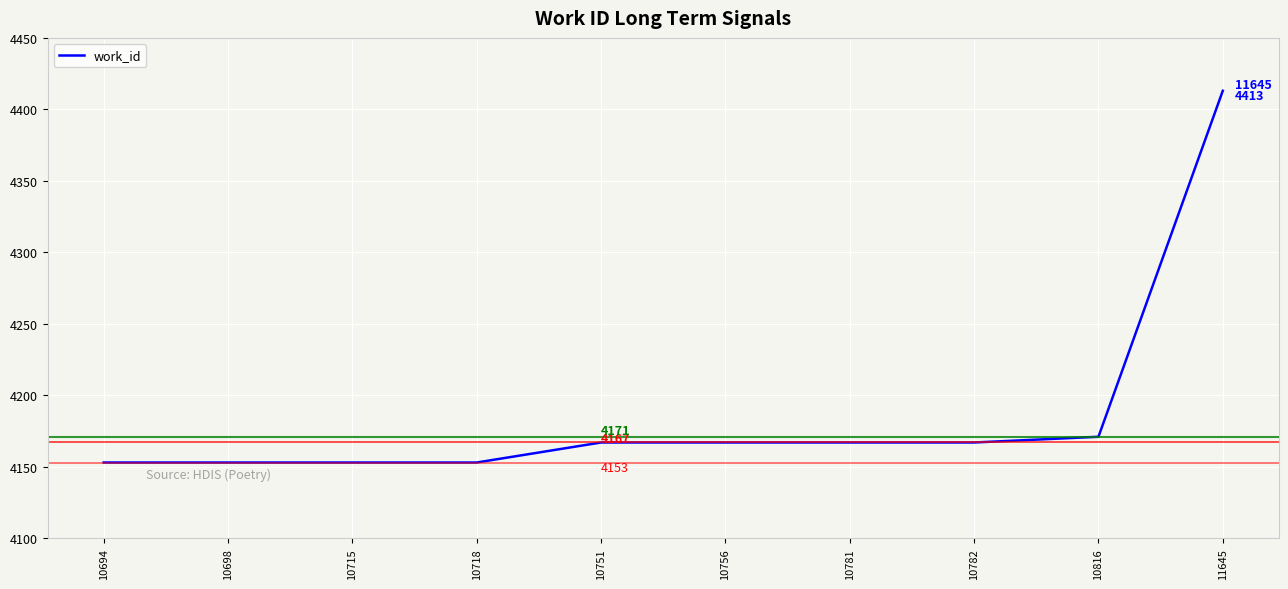

What is the greatest value displayed?

4413